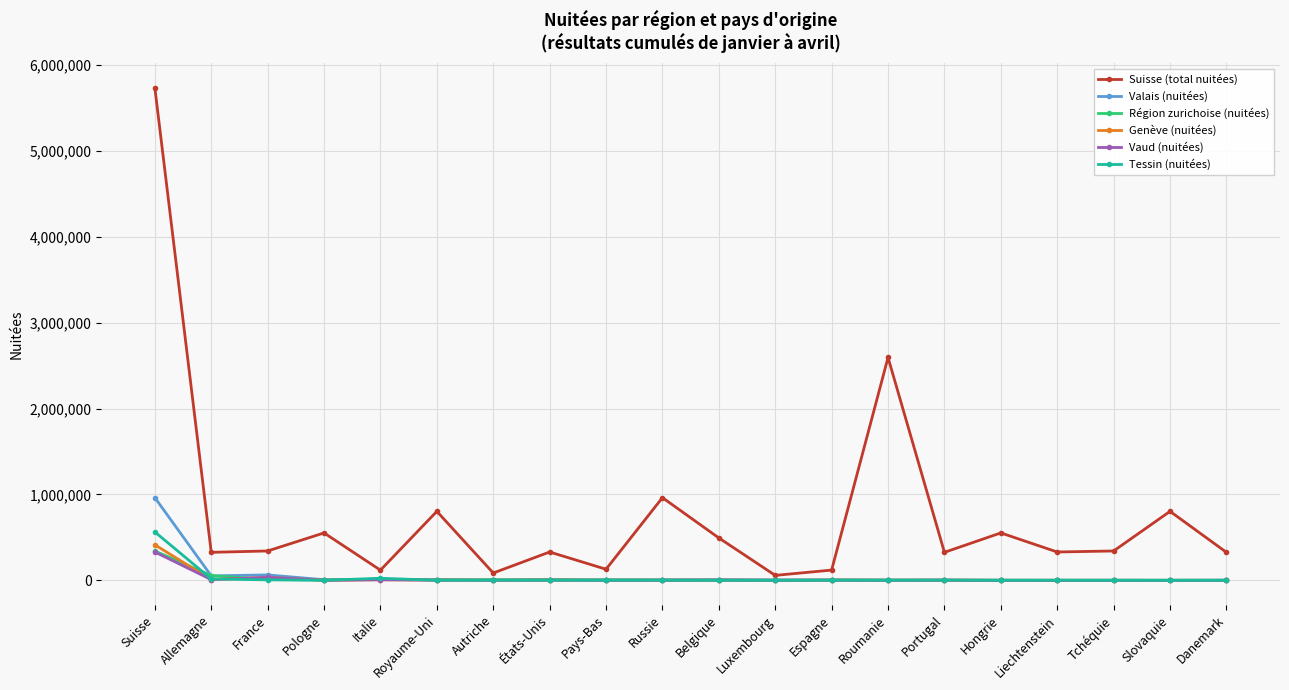

How many lines are shown in the chart?

6